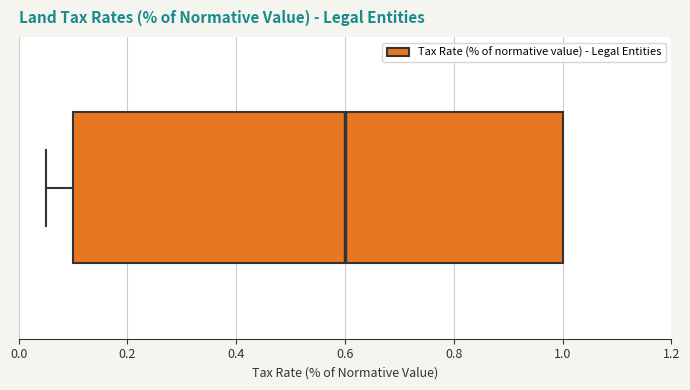

Read this box plot against the x-axis: the position of the median line, the range covered by the box, and the ends of both whiskers. The values are not printed on the chart, so give them approximately, as read against the axis.

median 0.60, box 0.10 to 1.00, whiskers 0.06 to 1.00